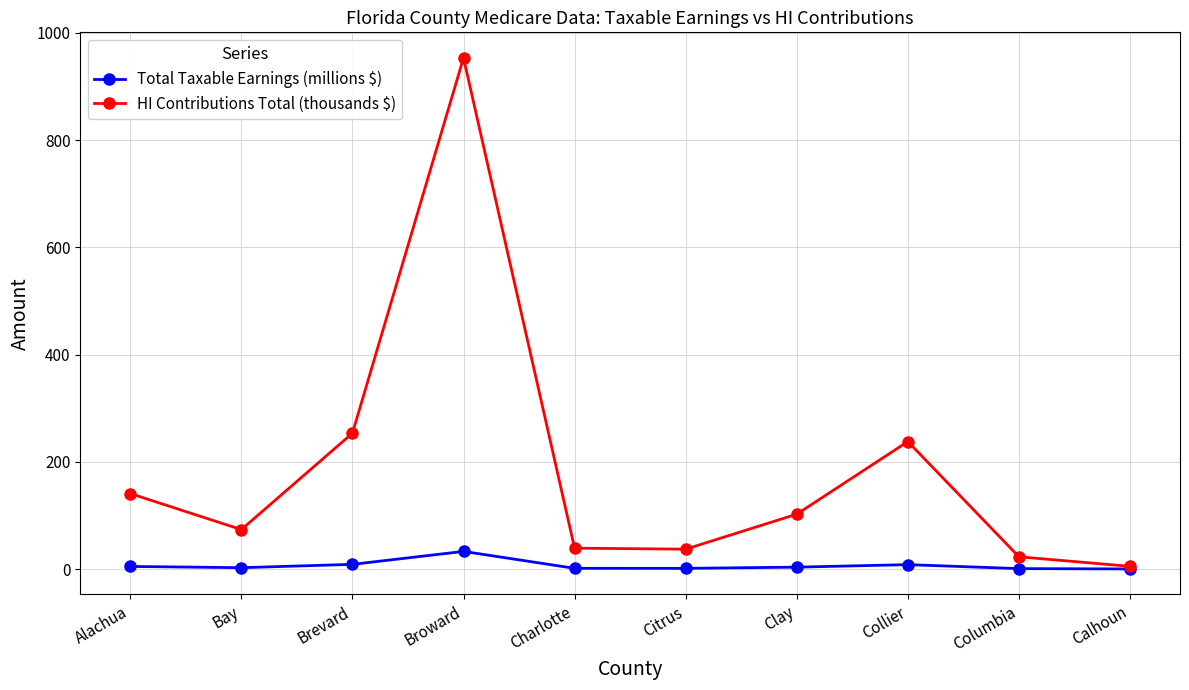

Which category has the highest value across all series?

Broward